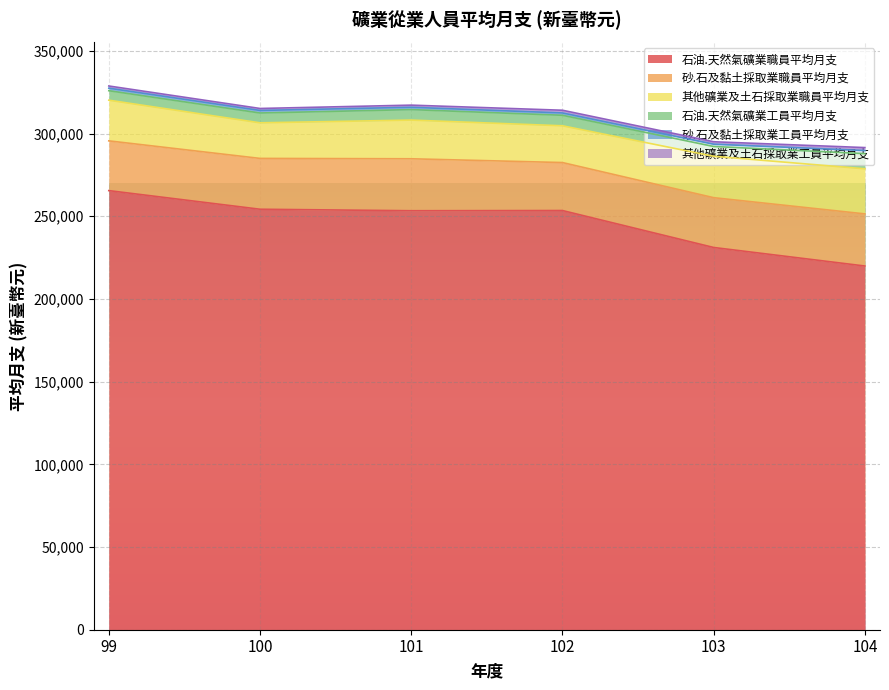

What is the total value across all series at 102?

314071